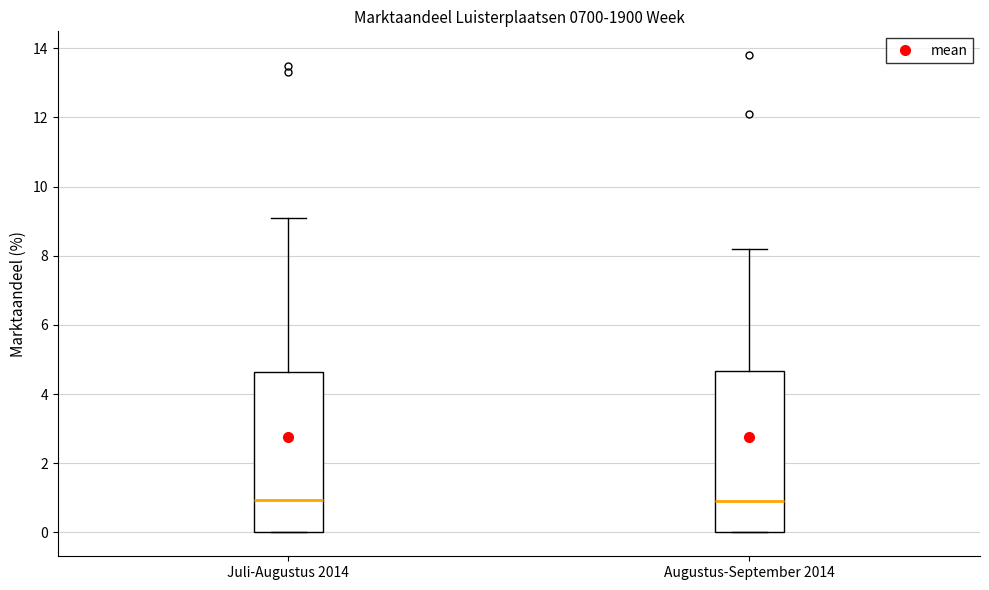

Reading left to right, read every box against the y-axis: the position of its median line, the range the box covers, and the ends of its whiskers. The values are not printed on the chart, so give them approximately, as read against the axis.

Juli-Augustus 2014: median 1.0, box 0.0 to 4.6, whiskers 0.0 to 9.2
Augustus-September 2014: median 1.0, box 0.0 to 4.6, whiskers 0.0 to 8.2